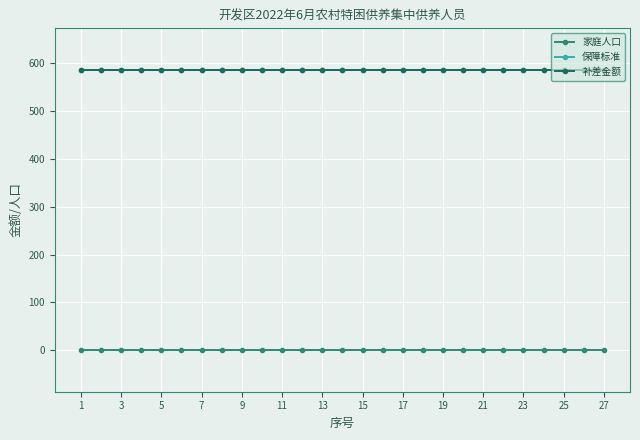

Reading left to right, transcribe all the data shown in this chart.

家庭人口: 1	1	1	1	1	1	1	1	1	1	1	1	1	1	1	1	1	1	1	1	1	1	1	1	1	1	1
保障标准: 585	585	585	585	585	585	585	585	585	585	585	585	585	585	585	585	585	585	585	585	585	585	585	585	585	585	585
补差金额: 585	585	585	585	585	585	585	585	585	585	585	585	585	585	585	585	585	585	585	585	585	585	585	585	585	585	585